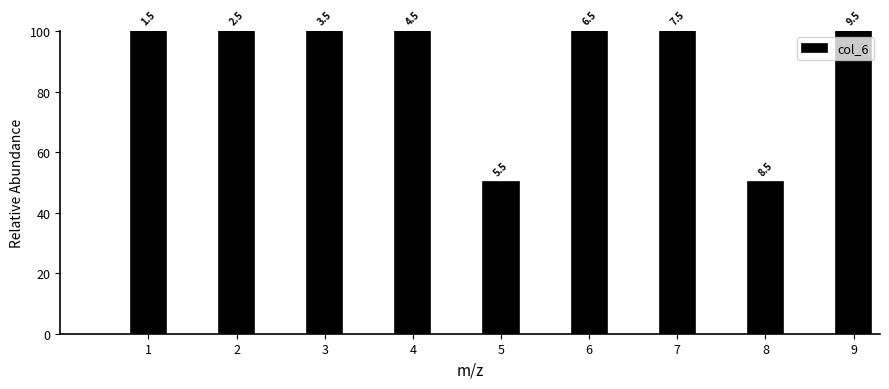

How many bars are there in total?

9